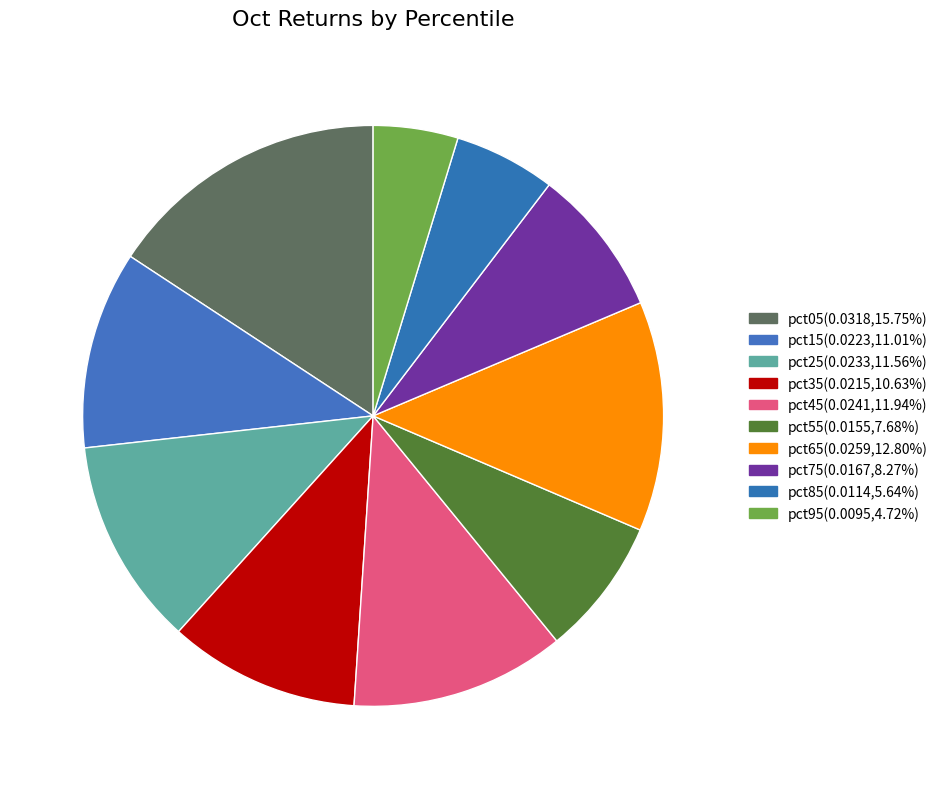

How many slices are in this pie chart?

10